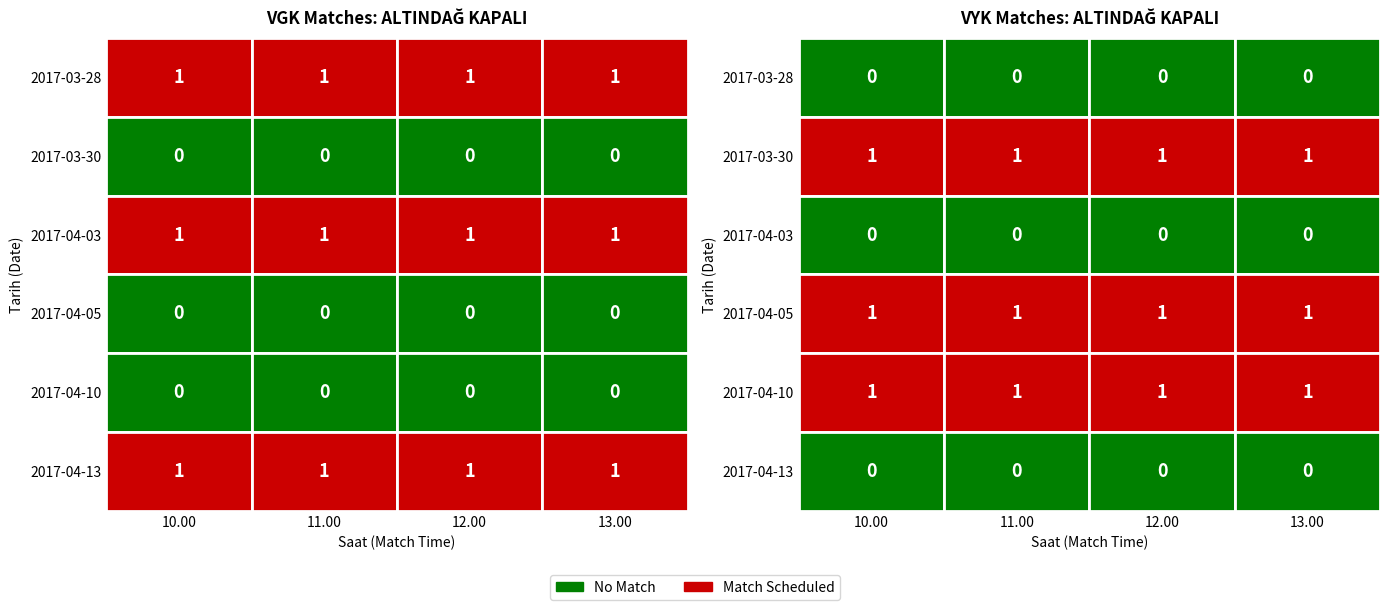

At which label is VGK closest to 2?

2017-03-28